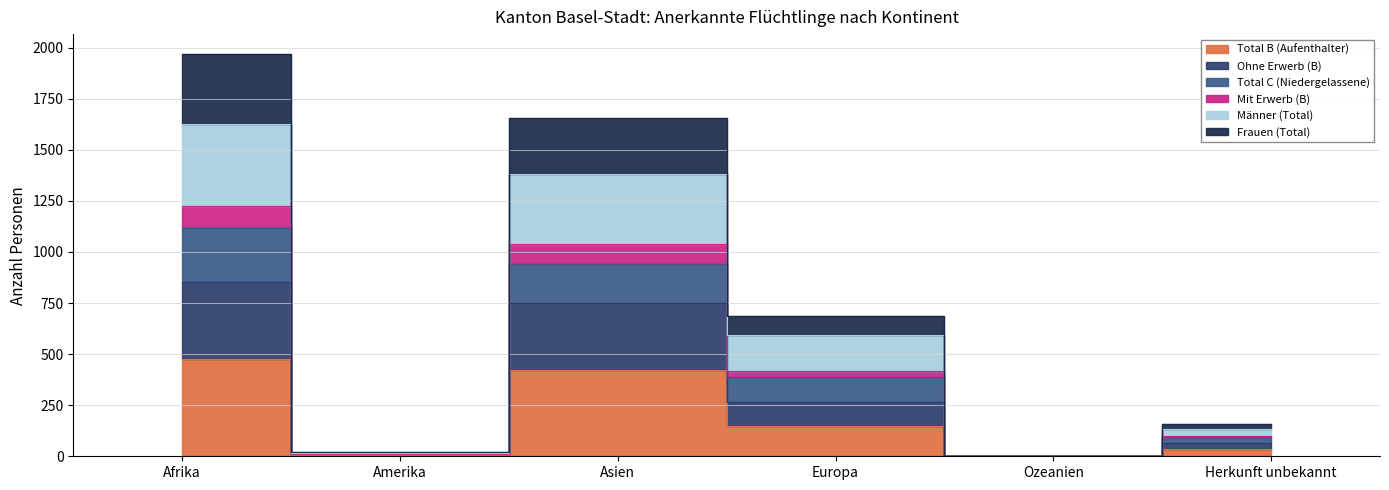

What is the value of the Ohne Erwerb (B) point at the 6th from the left?

67